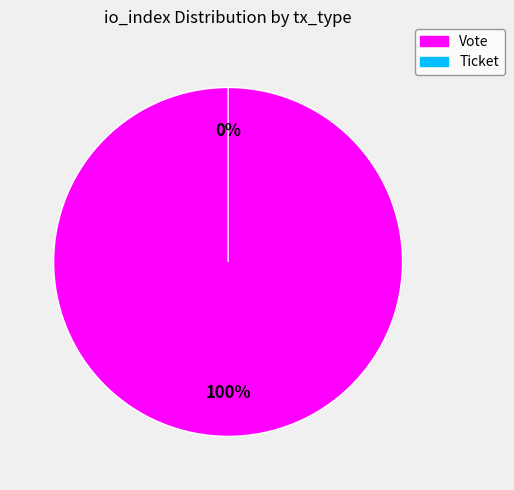

Rank the categories by value from lowest to highest.

Ticket (io_index=0), Vote (io_index=1)